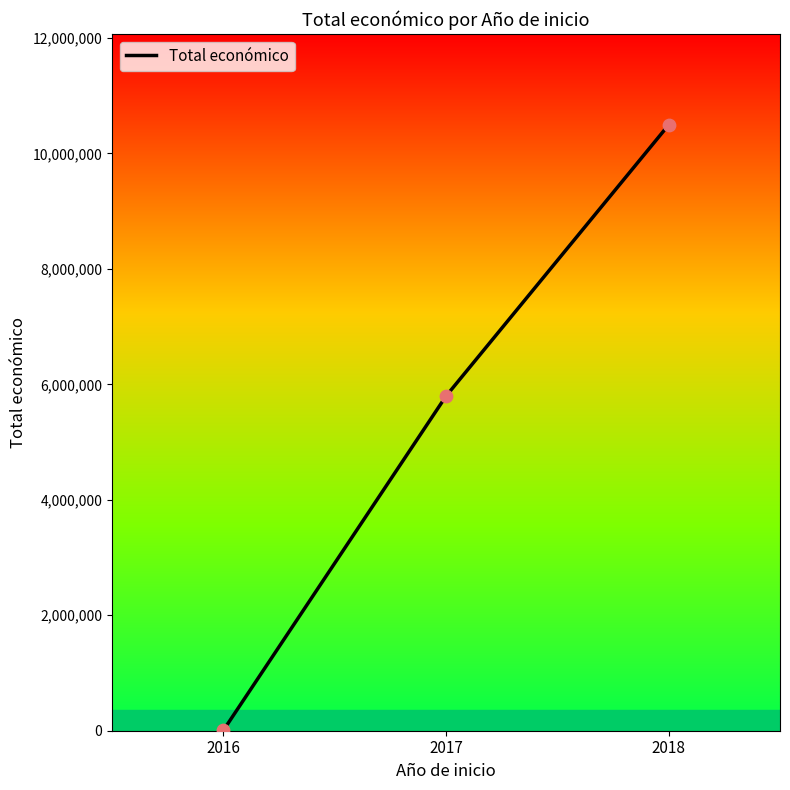

What is the ratio of the value at 2018 to the value at 2016?

1749.1